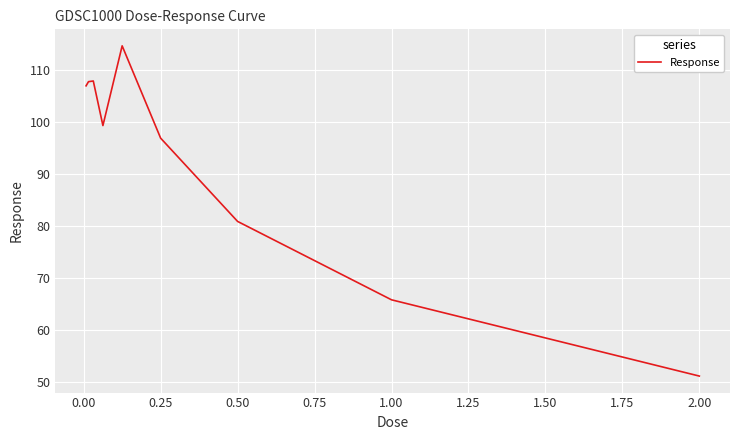

What is the difference between the maximum and minimum values?

63.6